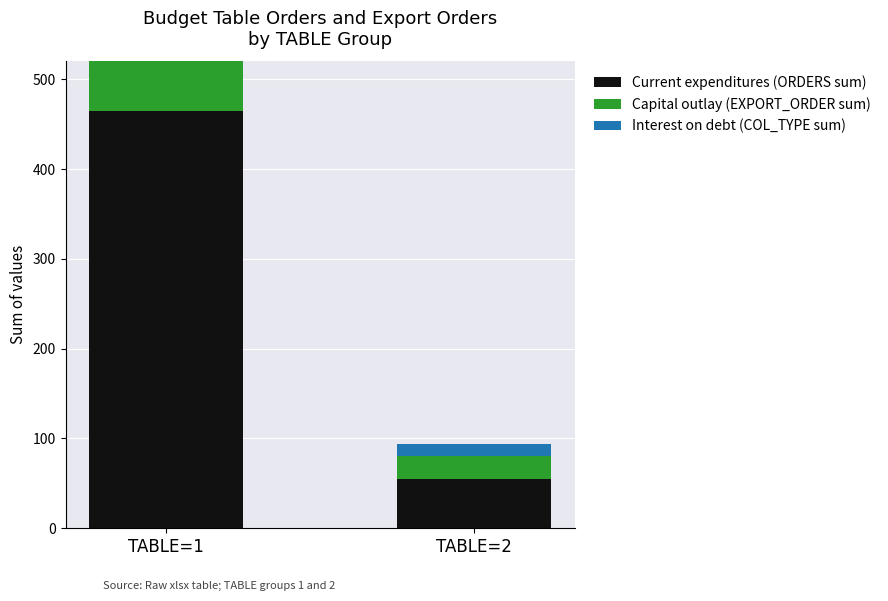

What is the difference between the Current expenditures (ORDERS sum) values at TABLE=2 and TABLE=1?

410